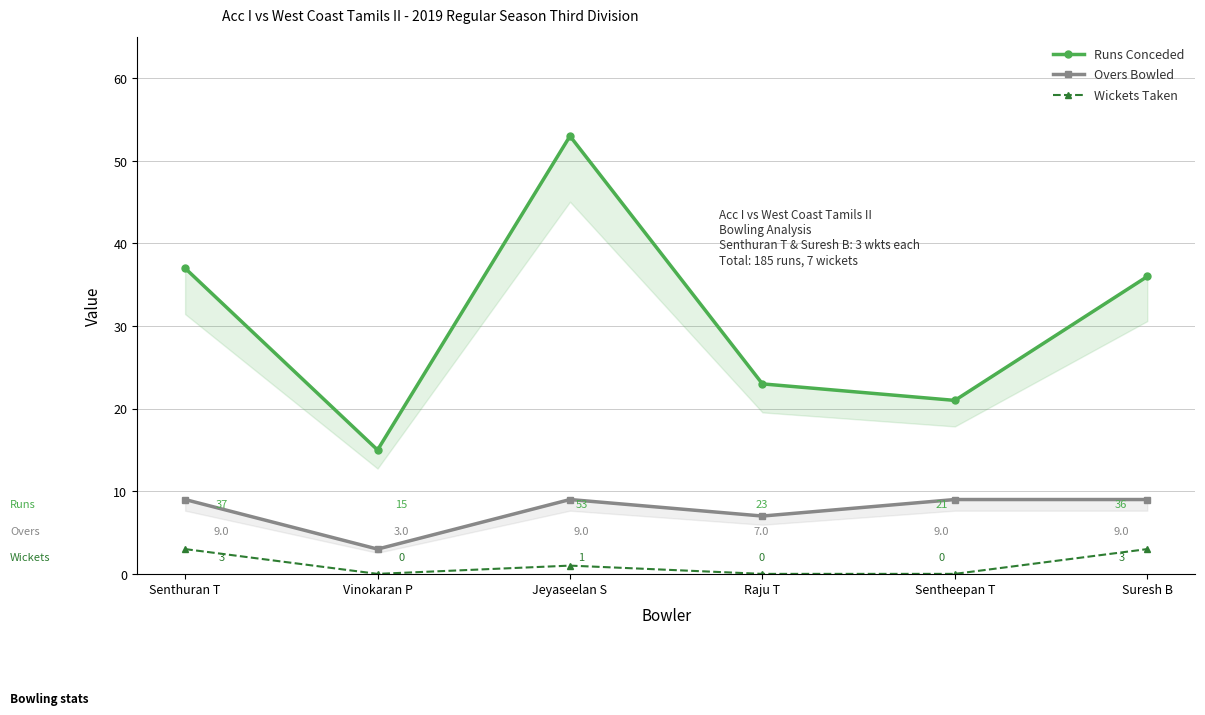

What is the difference between the Runs Conceded values at Sentheepan T and Jeyaseelan S?

32